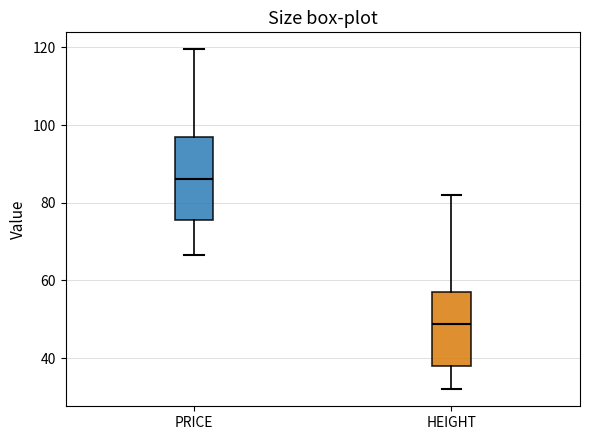

Where does the median line of the box for PRICE sit on the y-axis? The values are not printed on the chart, so give them approximately, as read against the axis.

86